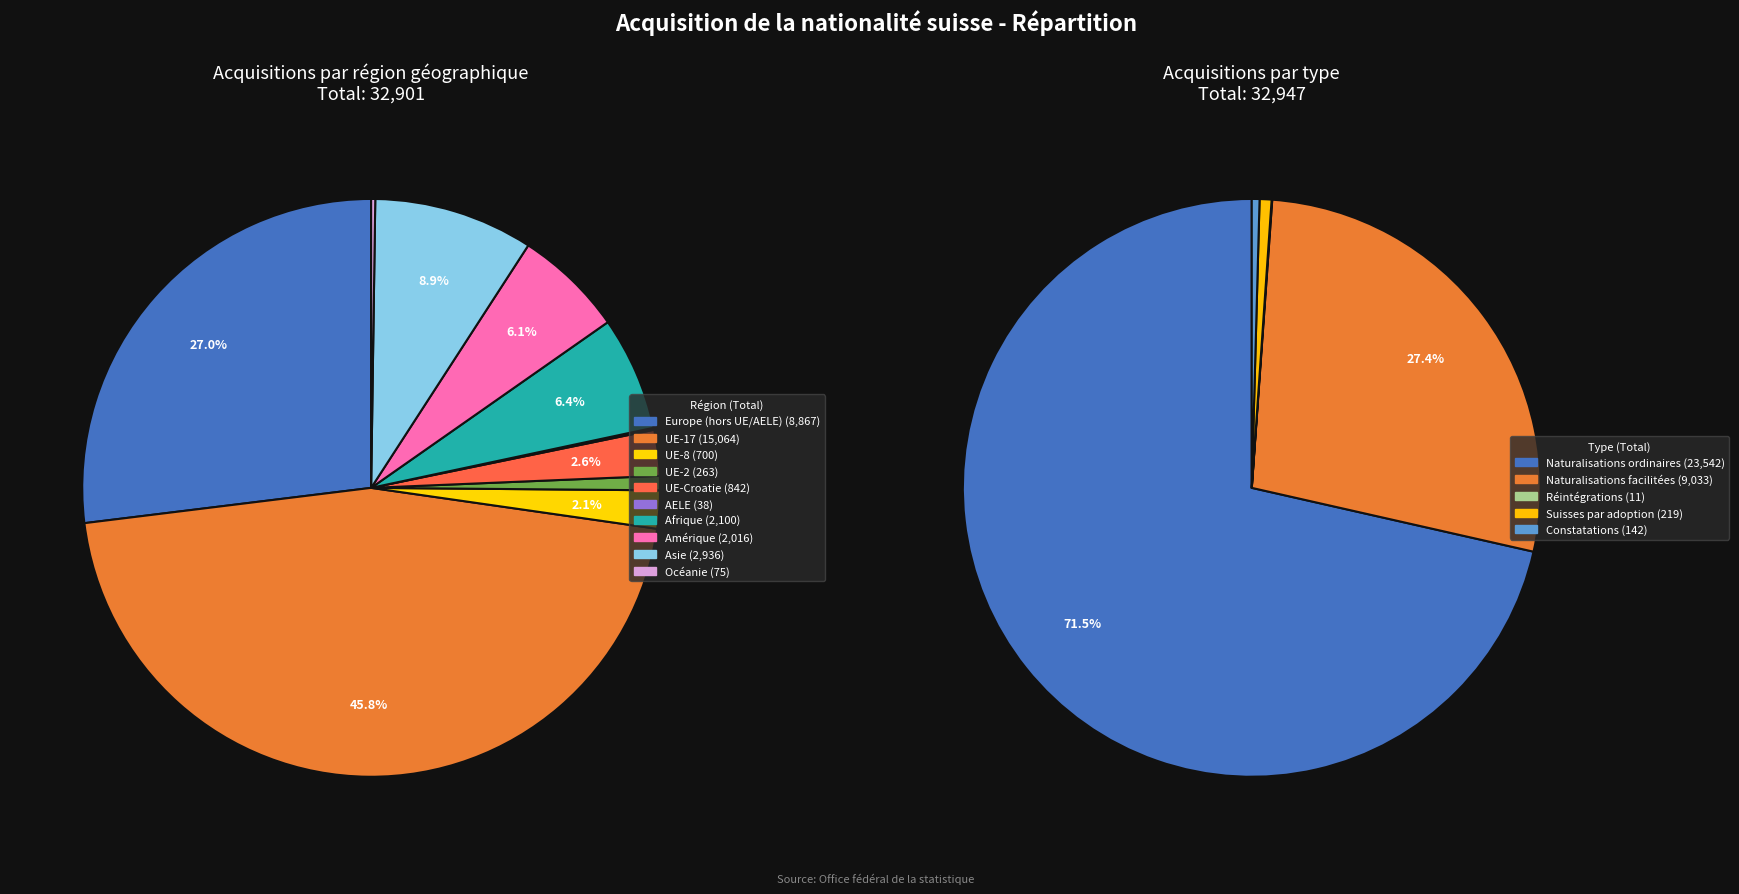

Between Naturalisations facilitées and Réintégrations, which is larger?

Naturalisations facilitées